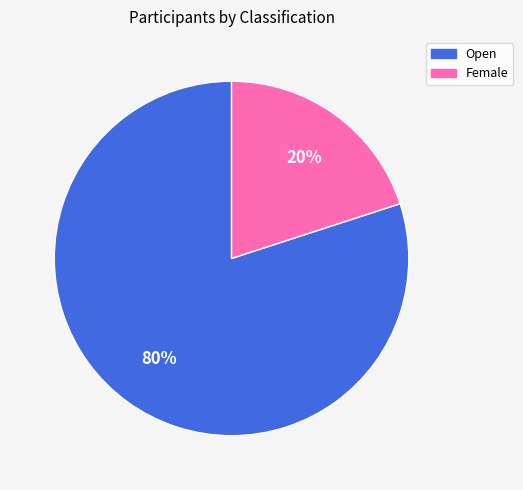

What is the largest slice in the pie chart?

Open